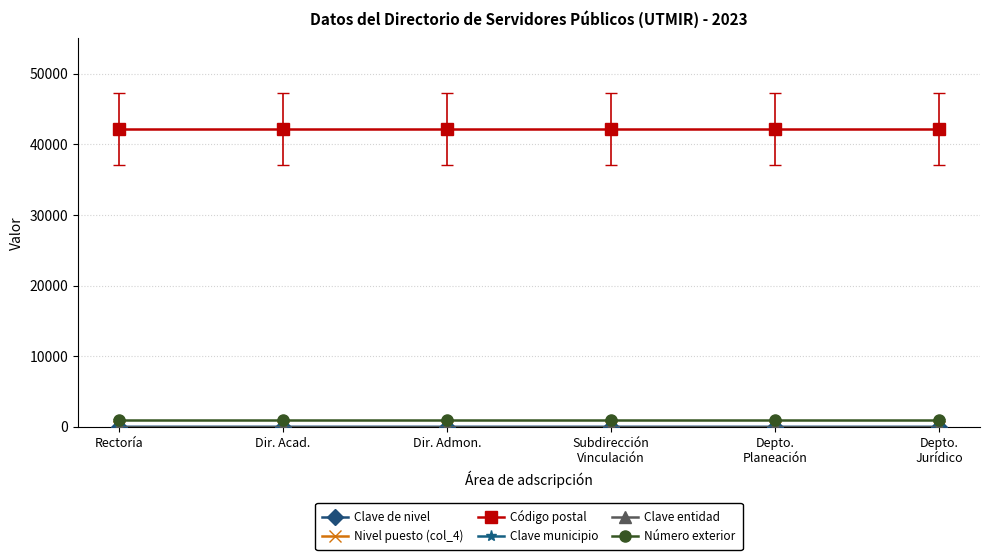

True or false: Número exterior and Código postal intersect in this chart.

False